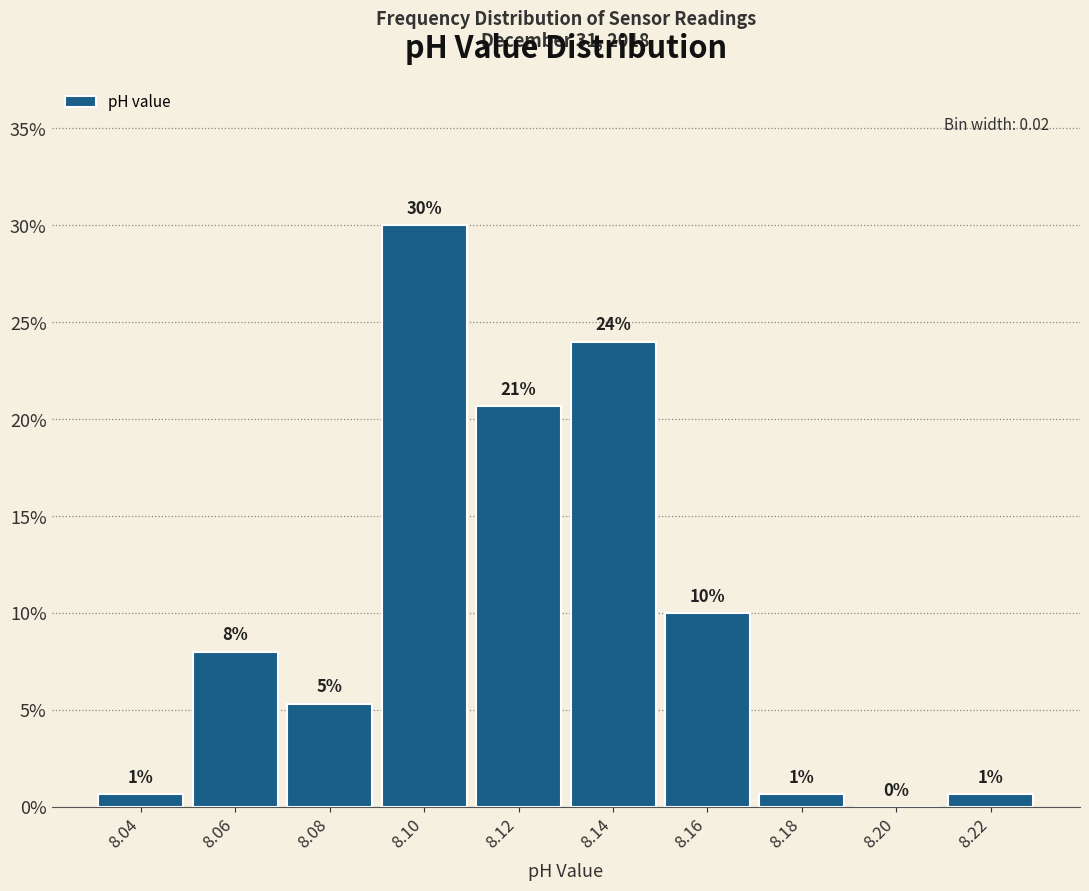

Which range on the x-axis has the tallest bar?

8.09 to 8.11